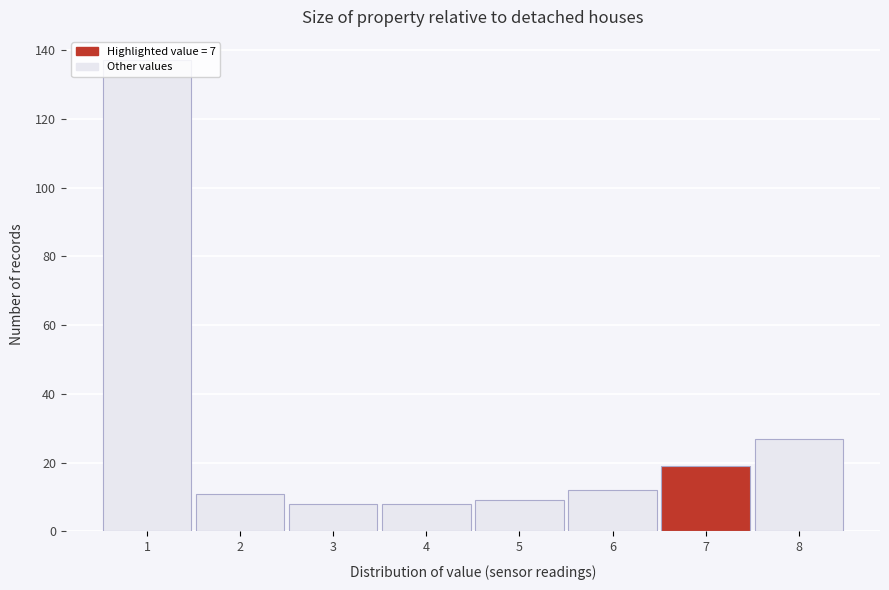

Reading left to right, transcribe this chart: for each bar, give the range it covers on the x-axis and its height. The values are not printed on the chart, so give them approximately, as read against the axis.

0.5 to 1.5: 138
1.5 to 2.5: 12
2.5 to 3.5: 8
3.5 to 4.5: 8
4.5 to 5.5: 10
5.5 to 6.5: 12
6.5 to 7.5: 20
7.5 to 8.5: 28